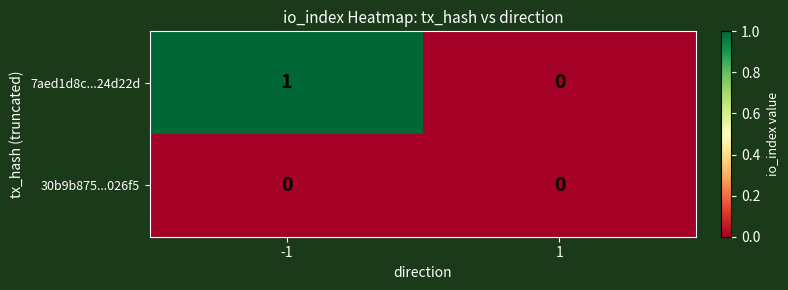

Which series has the largest range (max minus min)?

7aed1d8c...24d22d